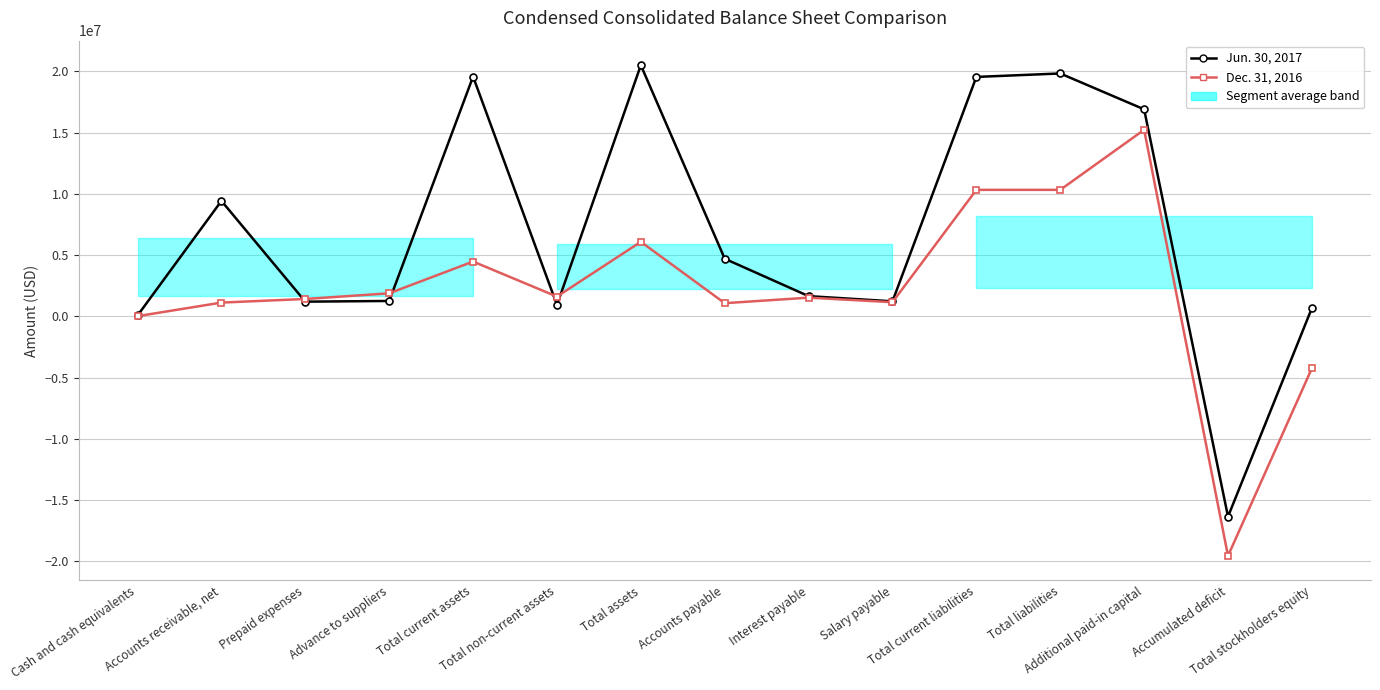

How many times do Jun. 30, 2017 and Dec. 31, 2016 cross each other?

4